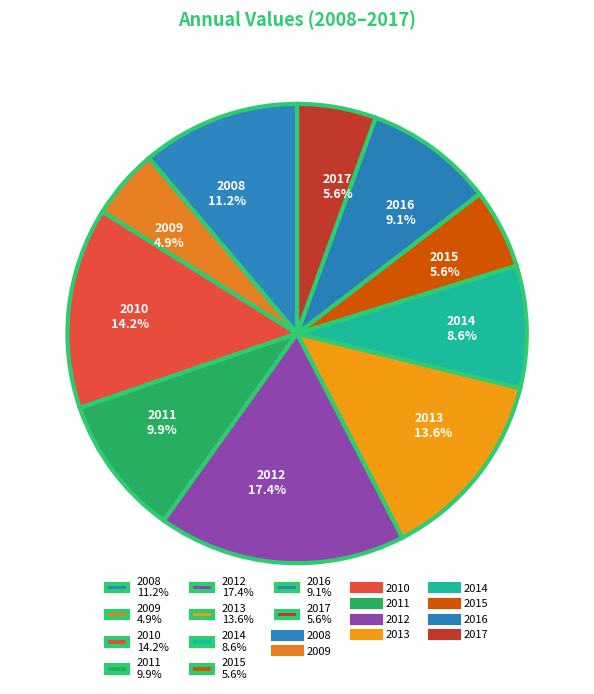

Is 2009 the majority of the pie?

No